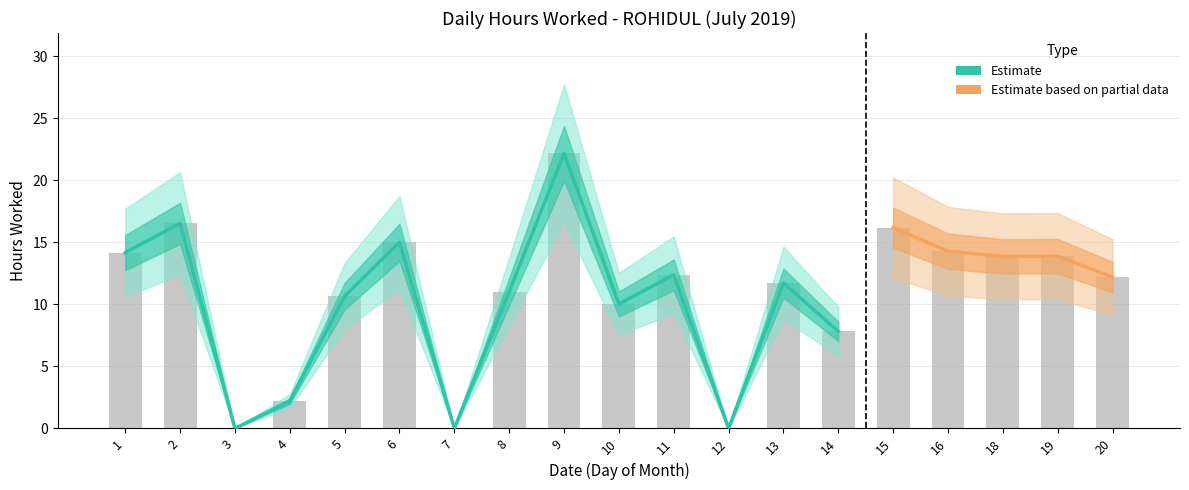

Are the bars horizontal?

No